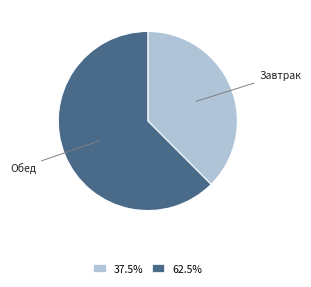

True or false: Завтрак accounts for 38% of the total.

True